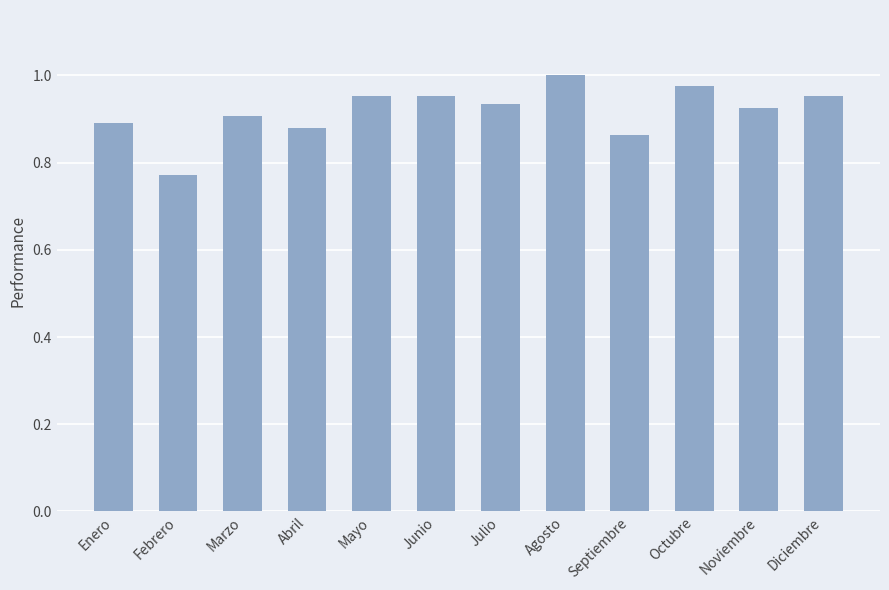

The value at Julio is 0.3. True or false?

False